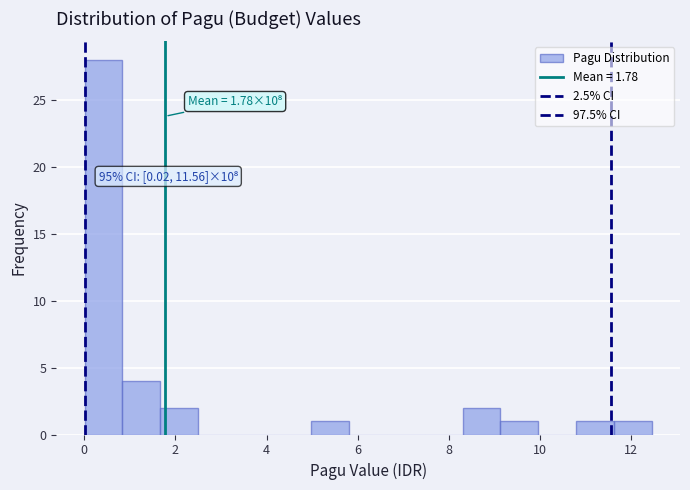

Over which range of the x-axis is the bar tallest?

0.0 to 0.8